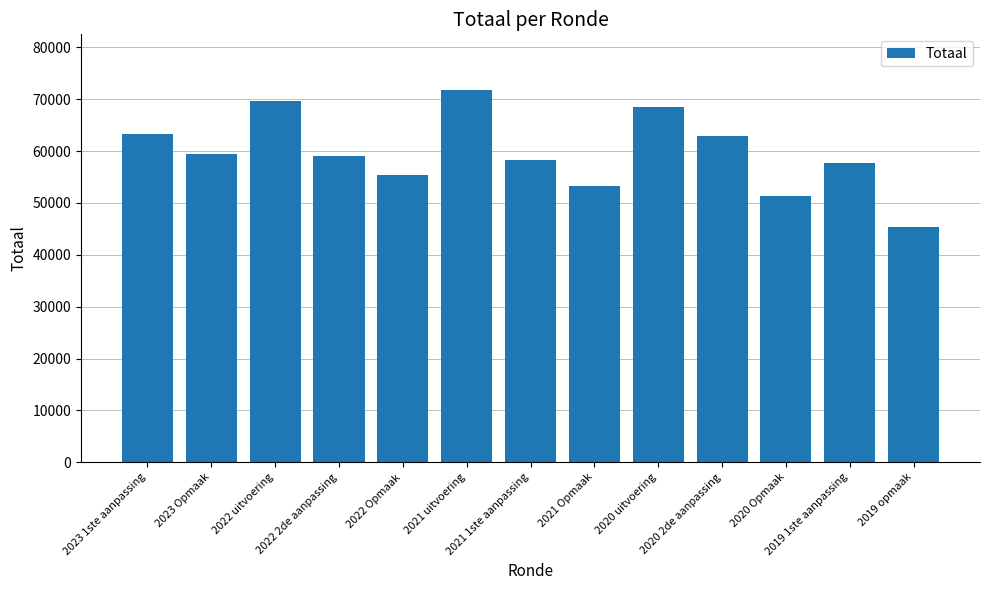

Which has a higher value, 2021 Opmaak or 2022 Opmaak?

2022 Opmaak